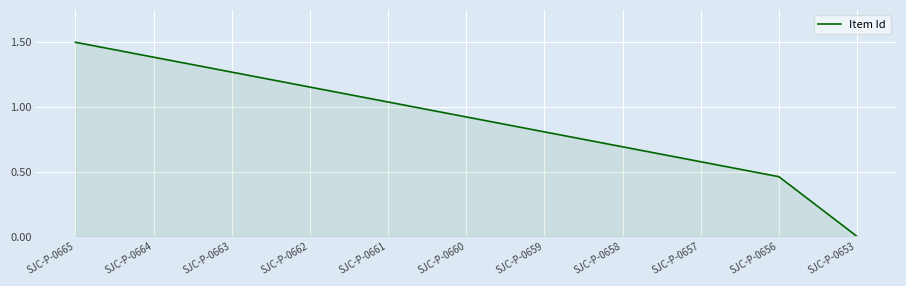

Which category has the highest value across all series?

SJC-P-0665